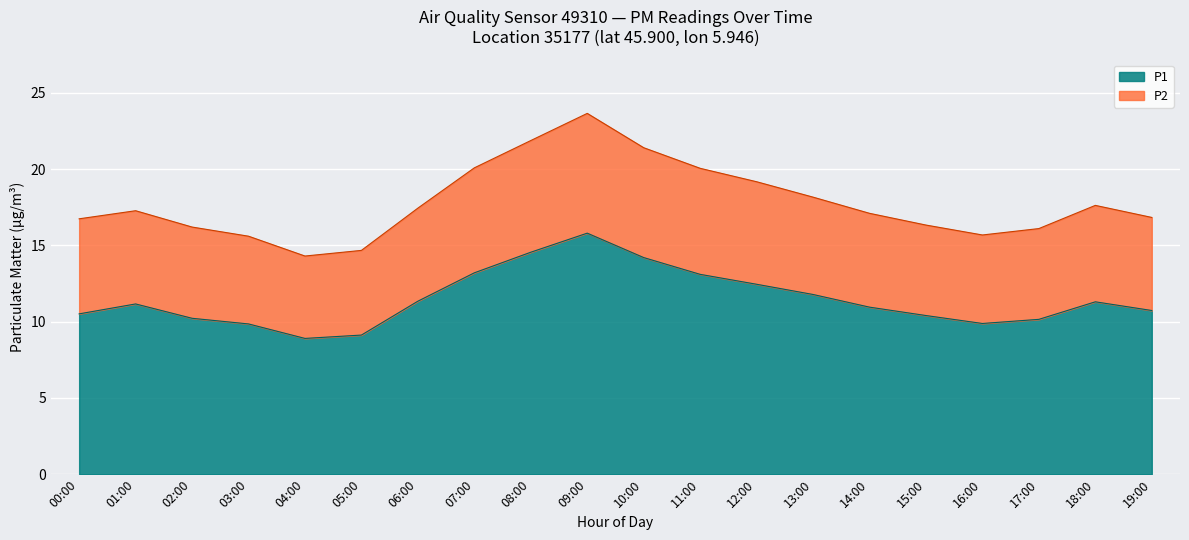

What is the maximum value shown in the chart?

23.6